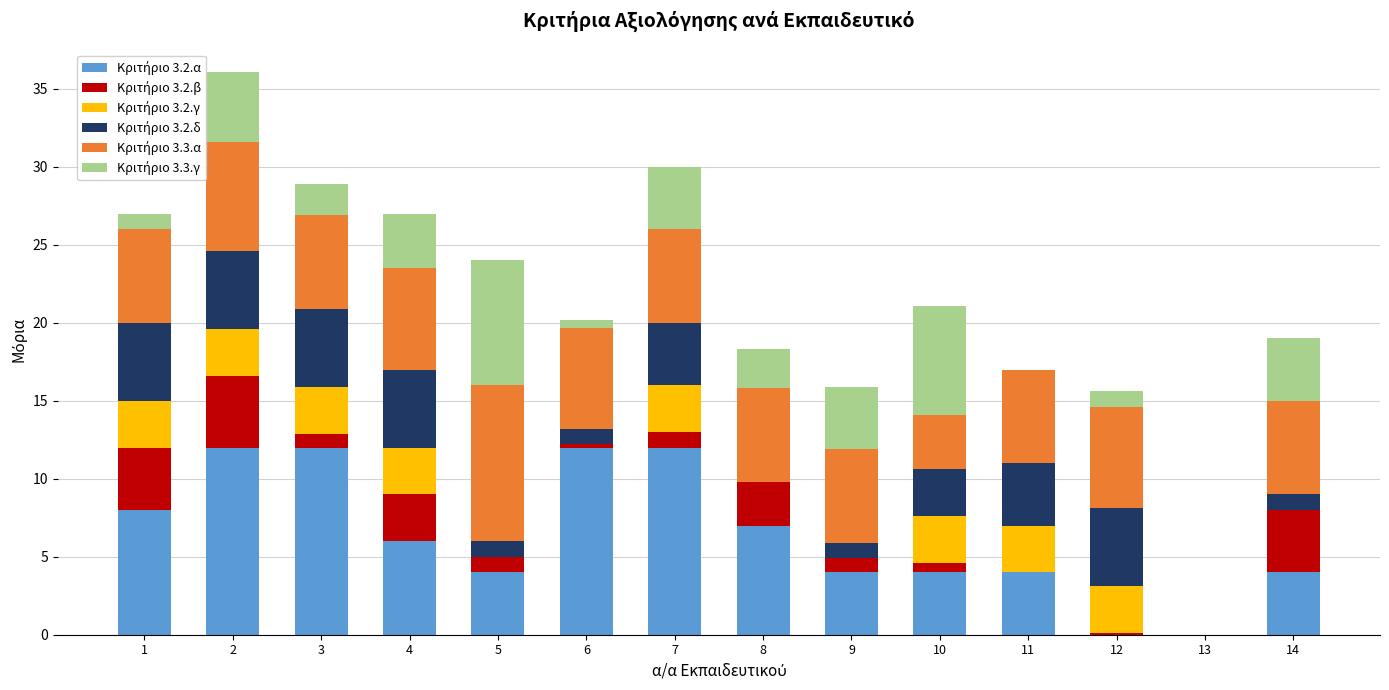

What is the total value across all series at 2?

36.1